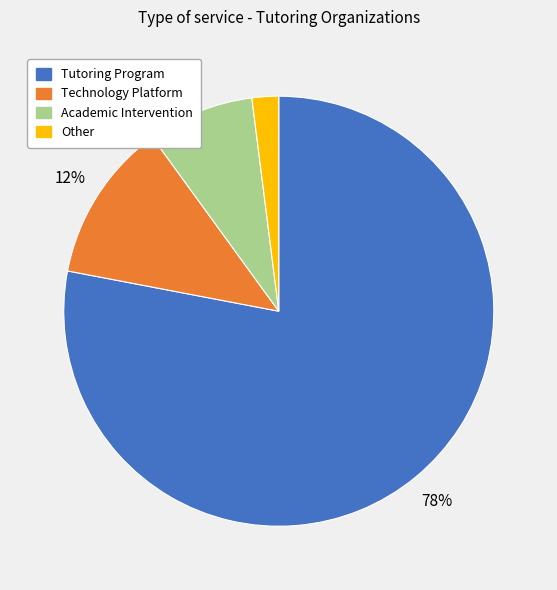

The Tutoring Program slice represents 78% of the pie. True or false?

True